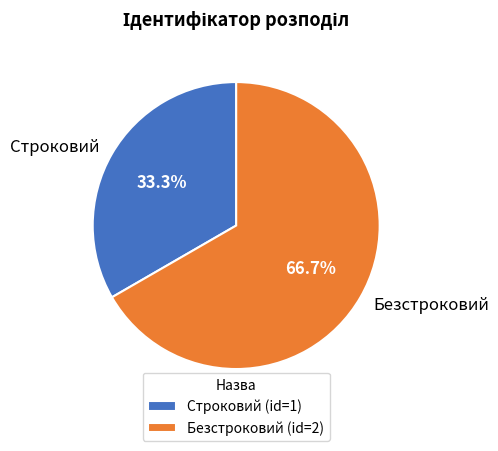

Approximately how many times larger is the value at Безстроковий compared to Строковий?

2.0